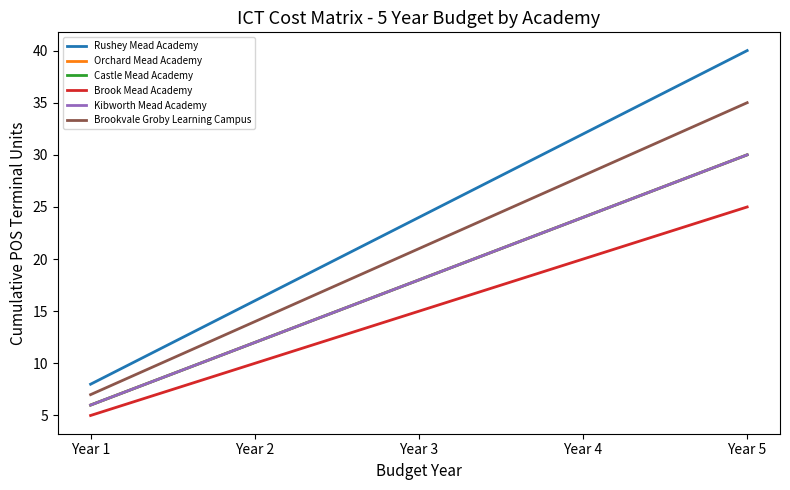

At which category is the sum across all series the highest?

Year 5